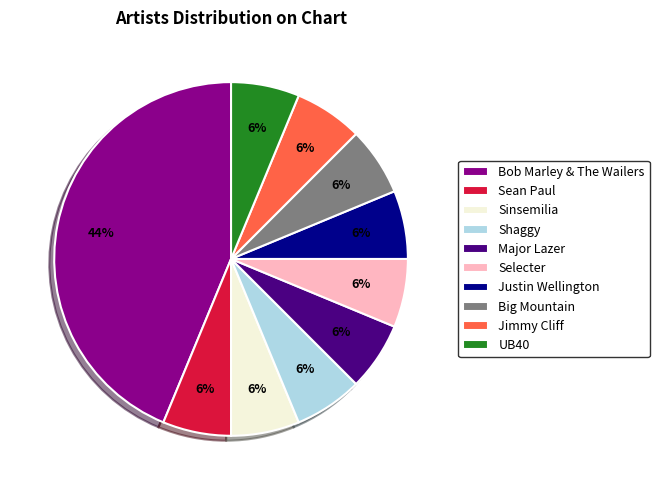

What is the largest slice in the pie chart?

Bob Marley & The Wailers